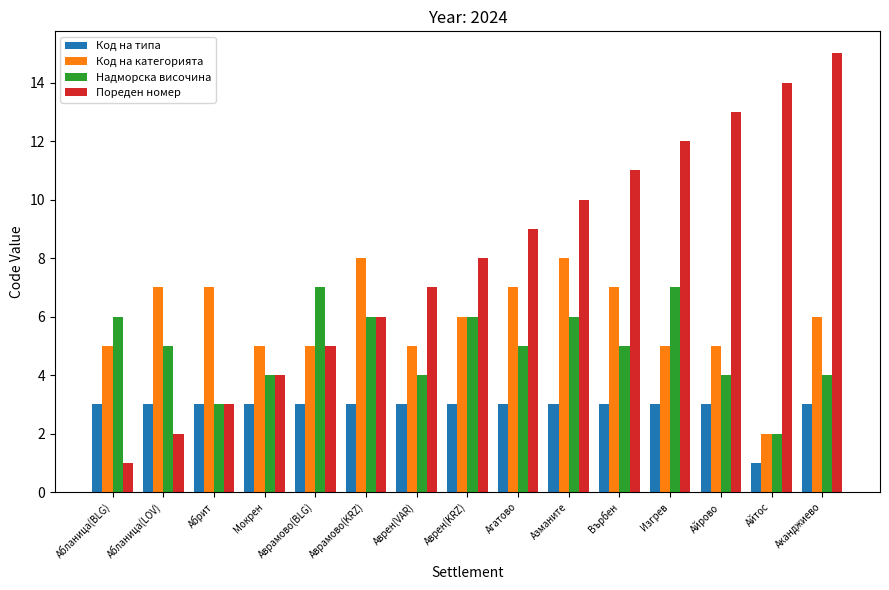

Is it true that Надморска височина equals 5 at Абланица(LOV)?

True